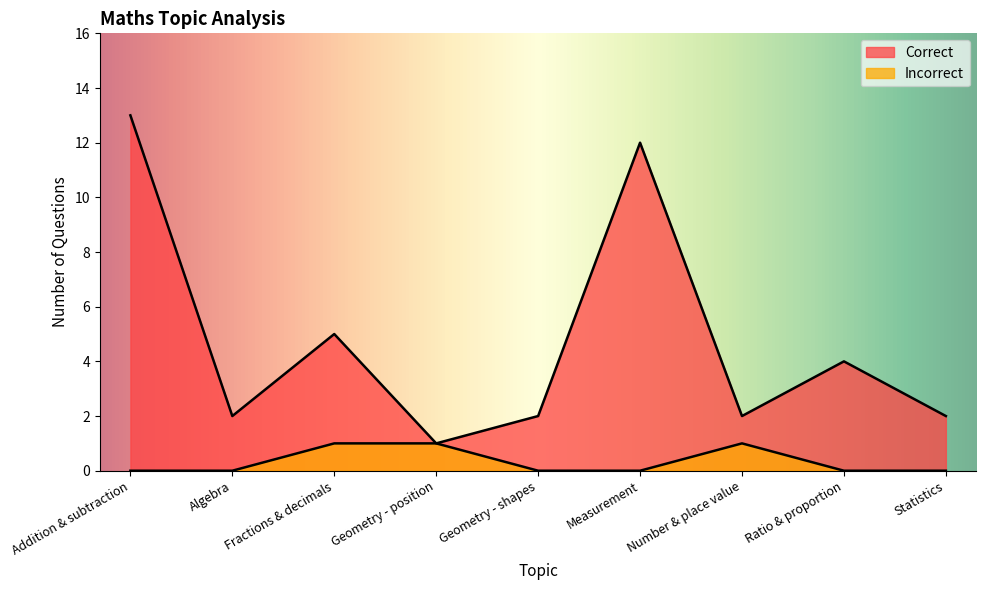

In Correct, how many points are higher than both neighbors (excluding endpoints)?

3